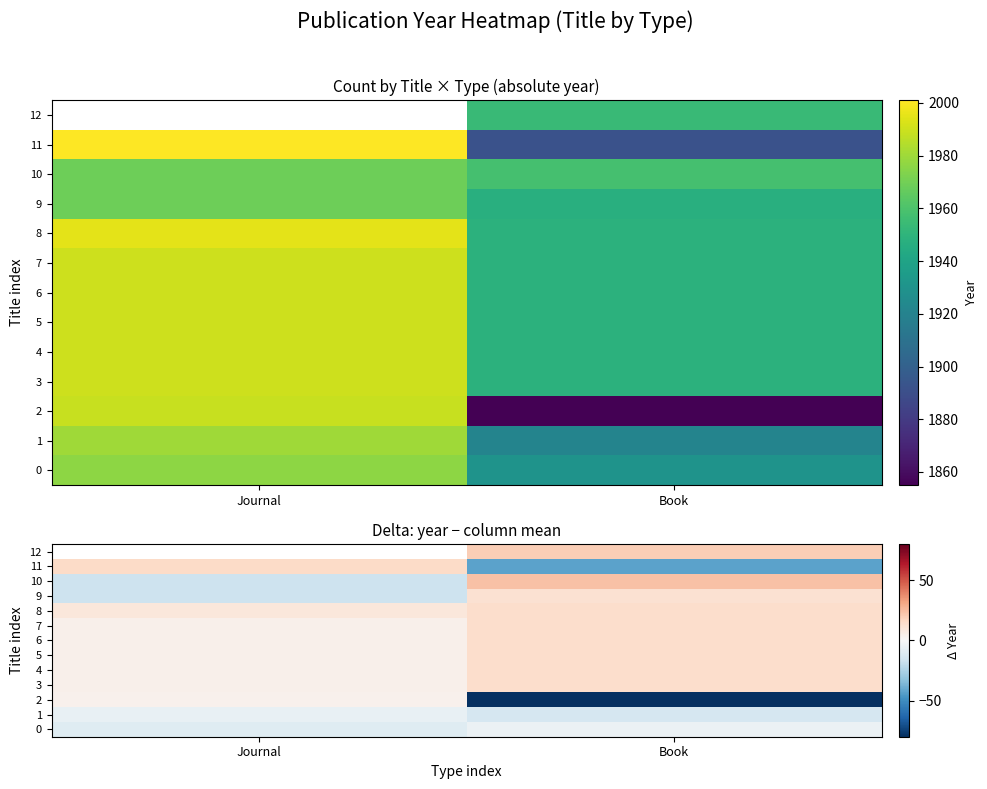

The 2 series shows -79.7 at Book. True or false?

True